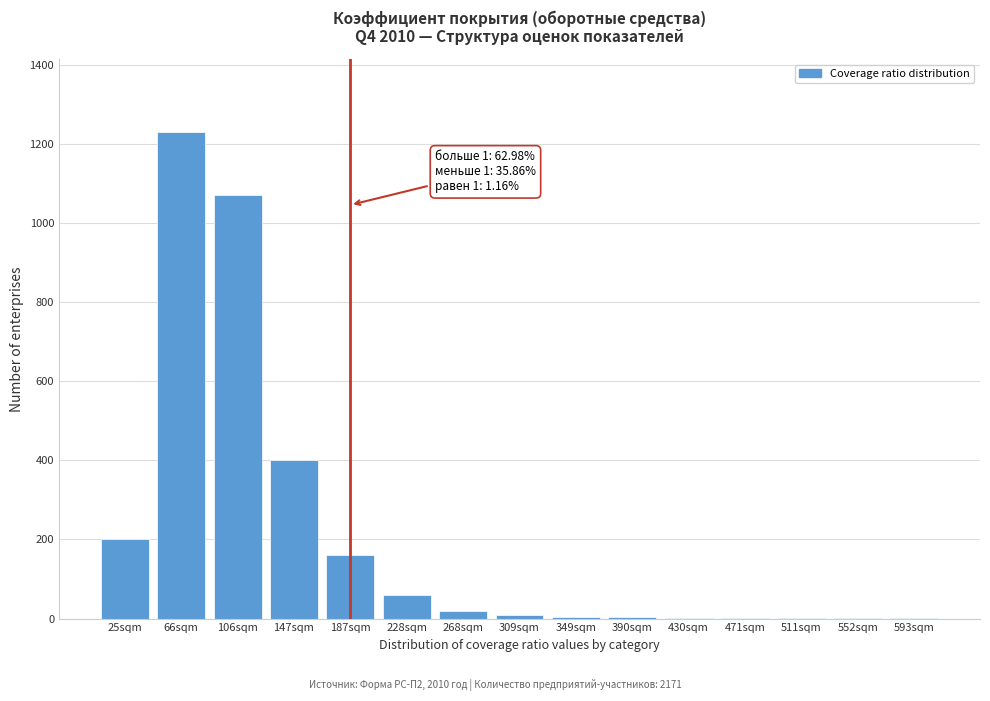

What is the sum of all values?

3164